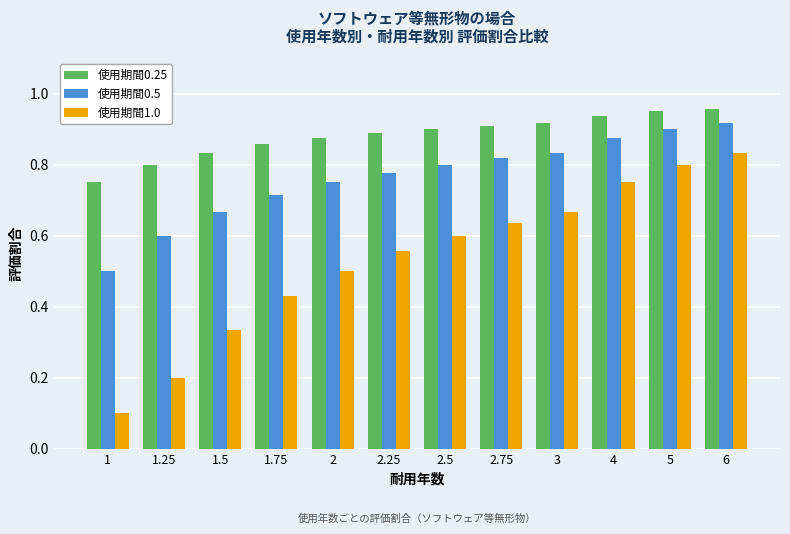

What is the total value across all series at 1.75?

2.0